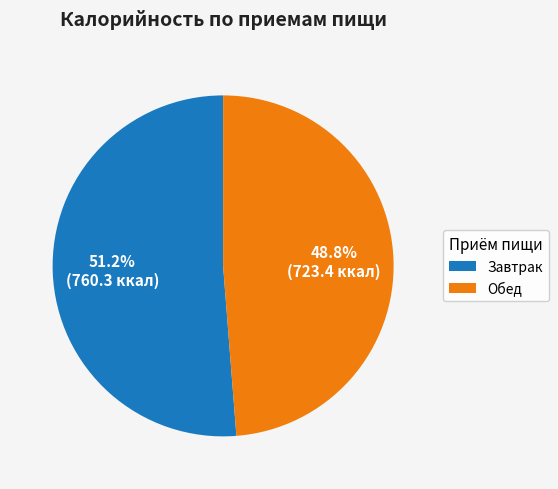

To the nearest percent, what portion does Обед represent?

49%